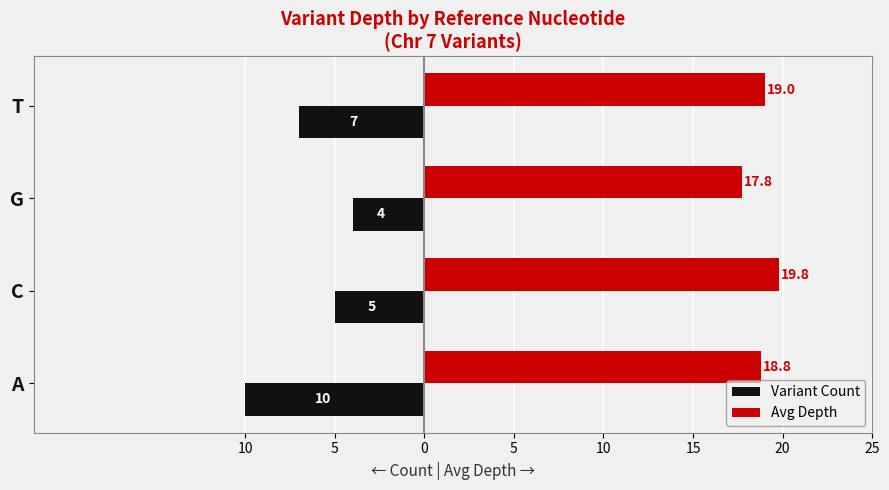

What is the difference between the maximum and minimum values in the Variant Count series?

6.0